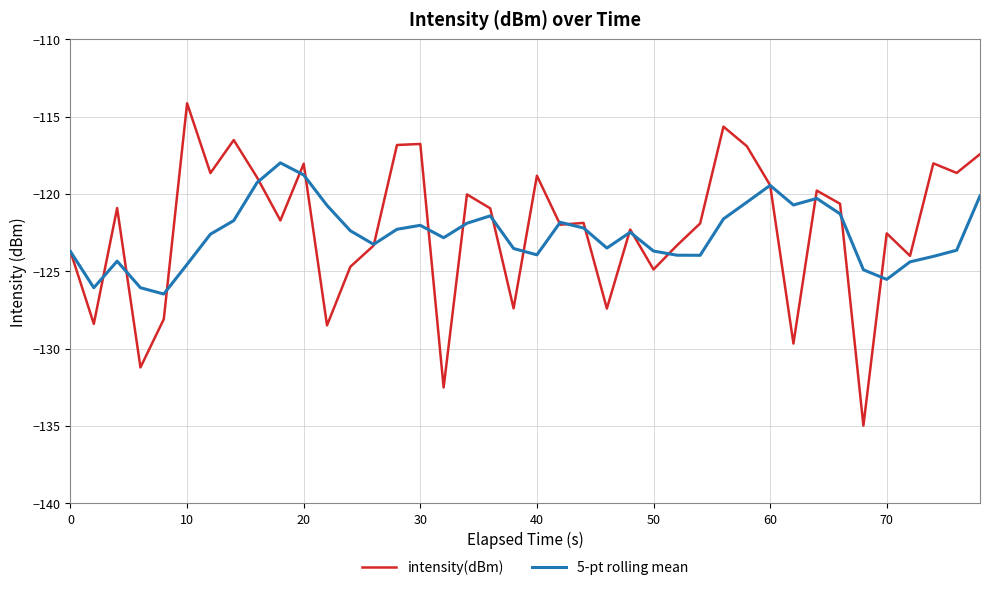

Which series has the widest spread of values?

intensity(dBm)